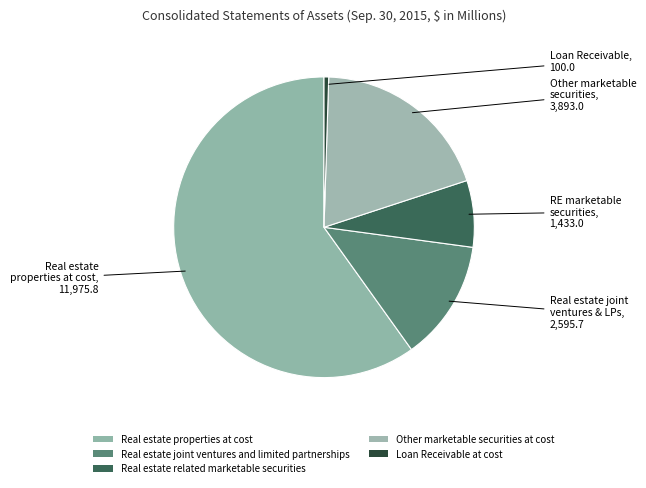

Count the number of slices in the pie.

5